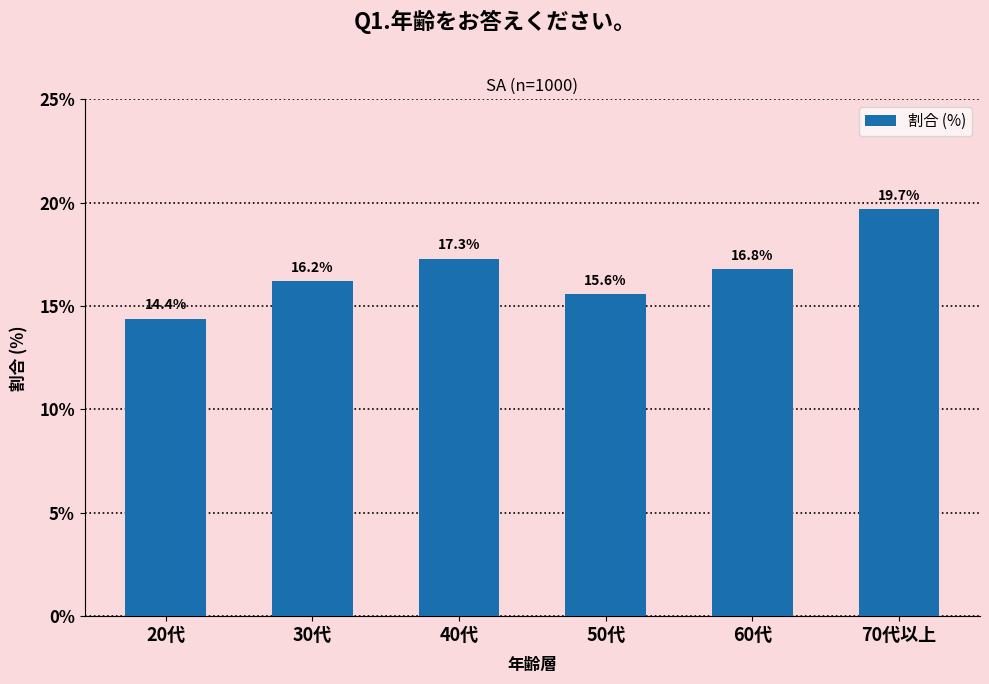

Reading left to right, transcribe all the data shown in this chart.

14.4	16.2	17.3	15.6	16.8	19.7